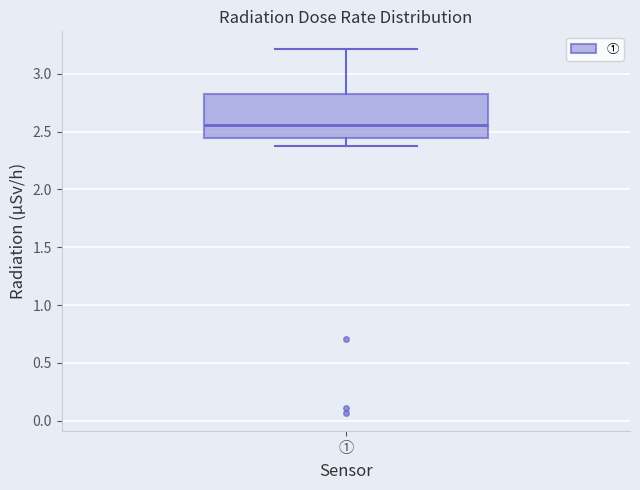

Read this box plot against the y-axis: the position of the median line, the range covered by the box, and the ends of both whiskers. The values are not printed on the chart, so give them approximately, as read against the axis.

median 2.55, box 2.45 to 2.80, whiskers 2.40 to 3.20